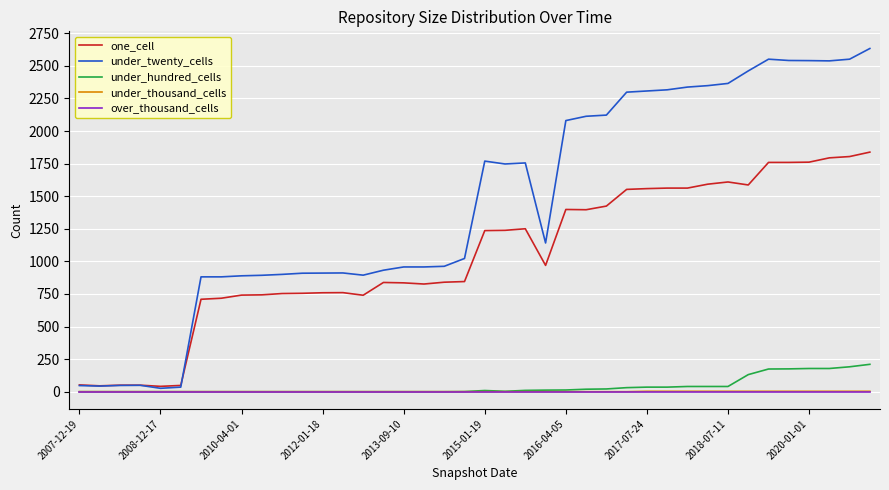

Which series has the largest range (max minus min)?

under_twenty_cells